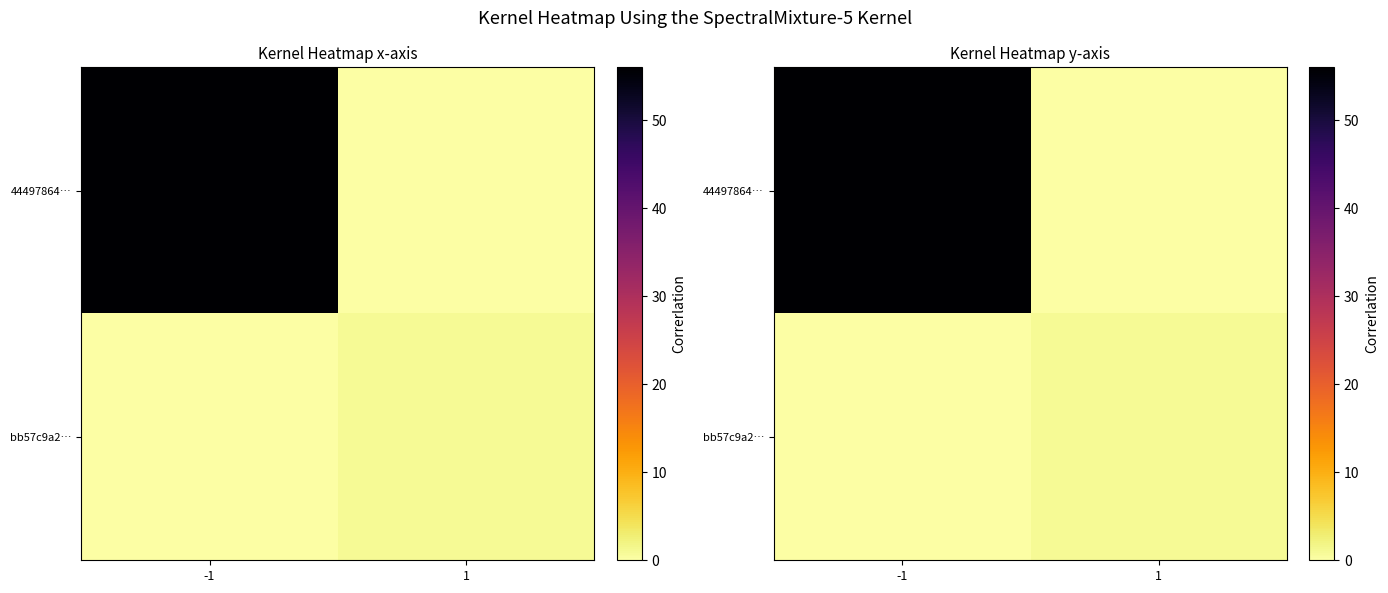

Count the bb57c9a2… values in the range 0 to 1.

2